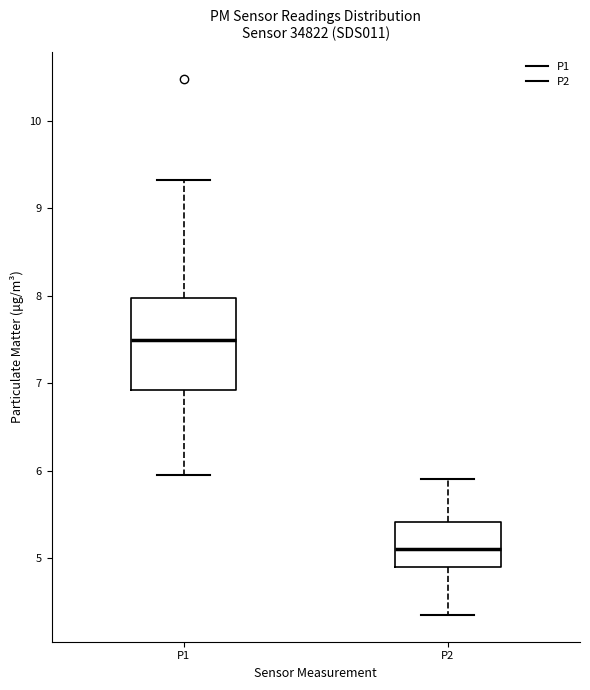

Which box is the tallest, from its lower edge to its upper edge?

P1